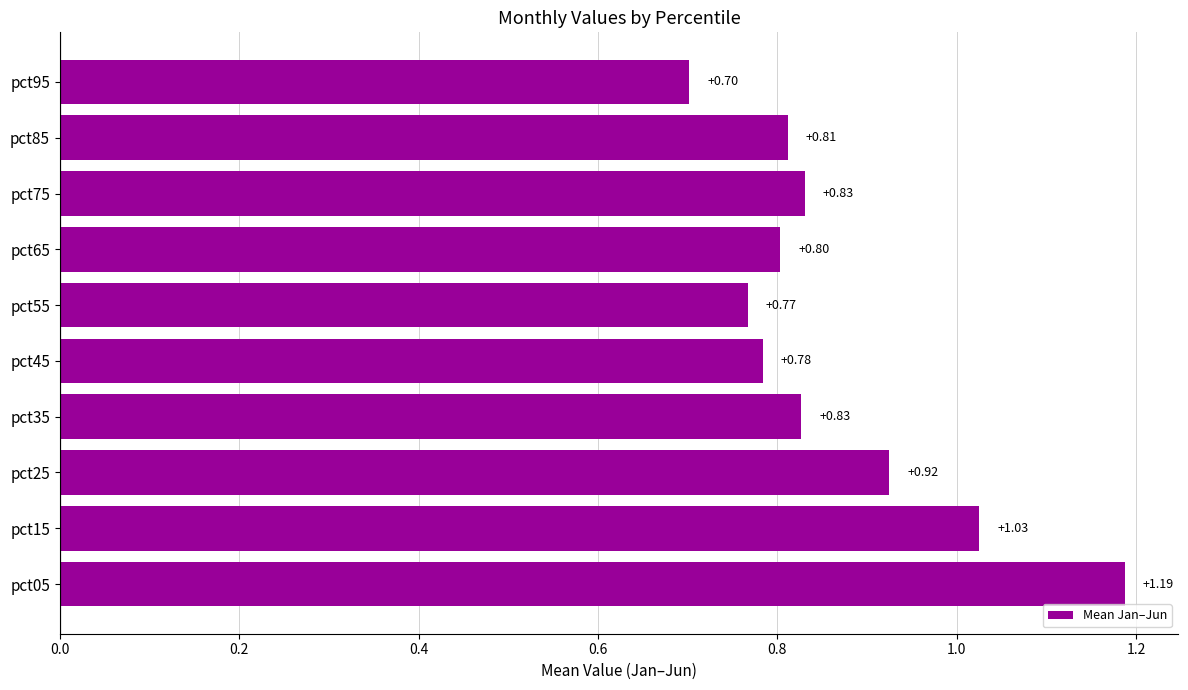

What is the difference between the second highest and minimum values?

0.3